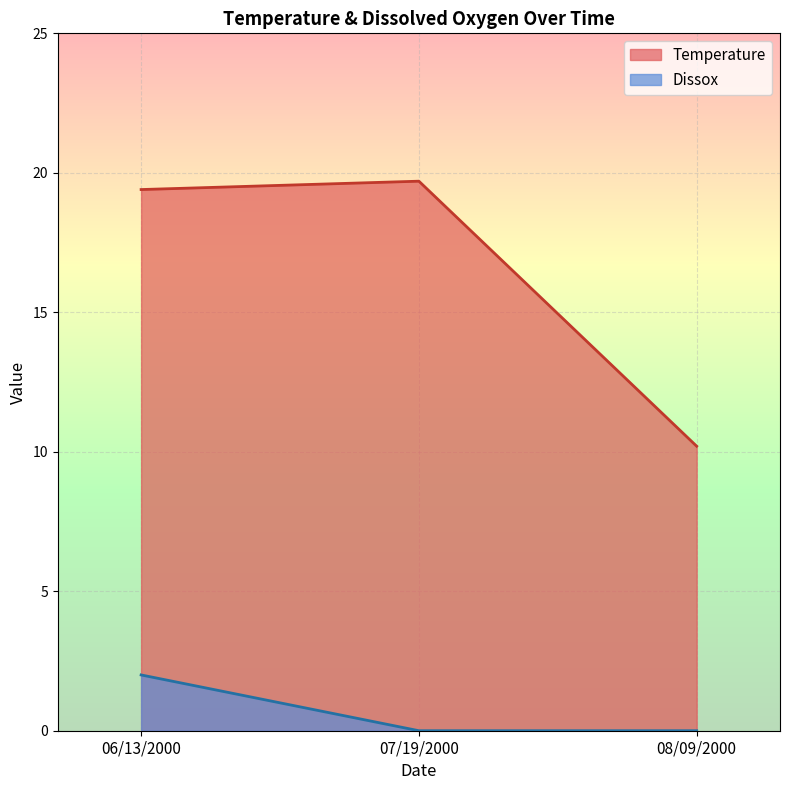

Reading left to right, extract all data points from this chart.

Temperature: 06/13/2000=19.4	07/19/2000=19.7	08/09/2000=10.2
Dissox: 06/13/2000=2.0	07/19/2000=0.0	08/09/2000=0.0